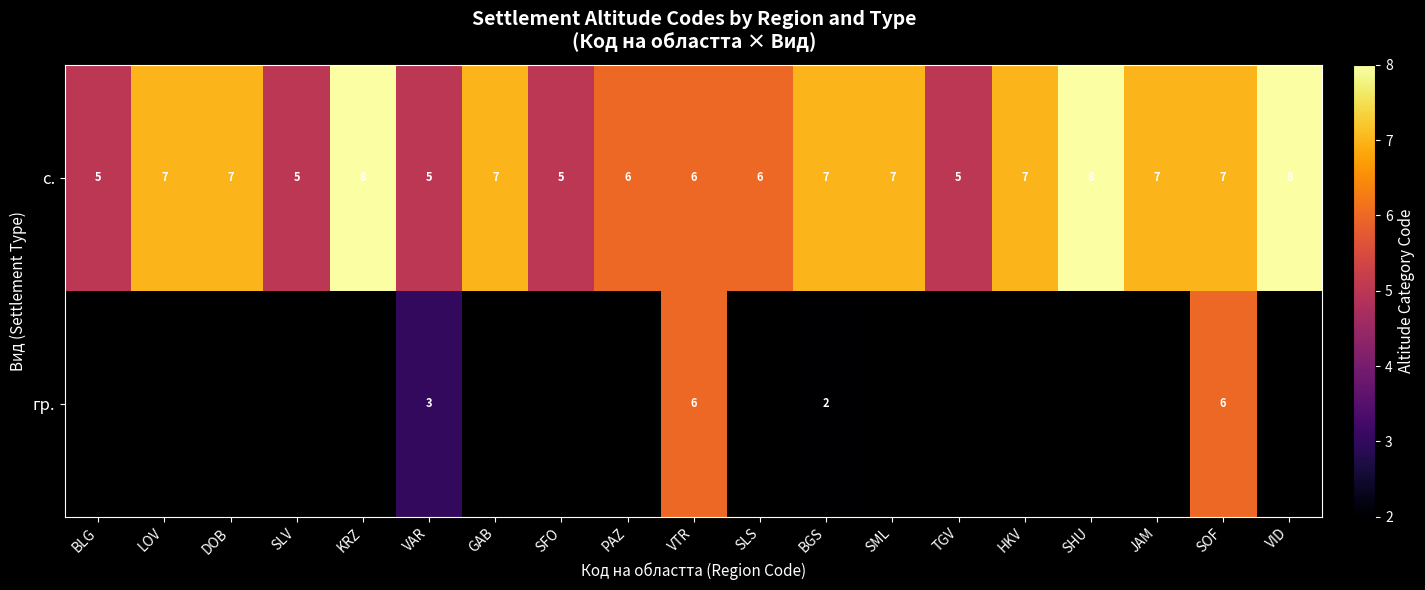

What is the approximate value of с. at TGV?

5